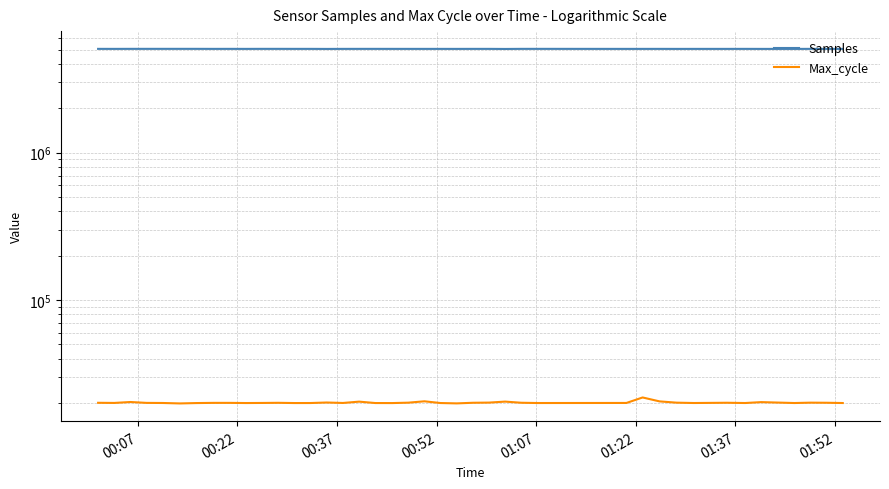

True or false: Max_cycle and Samples cross at least once.

False